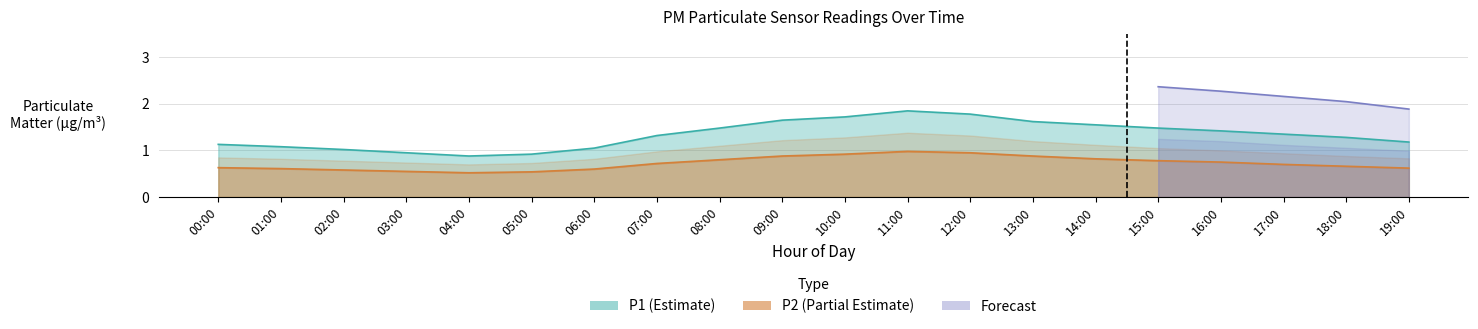

Where is the first local maximum for P2?

11:00